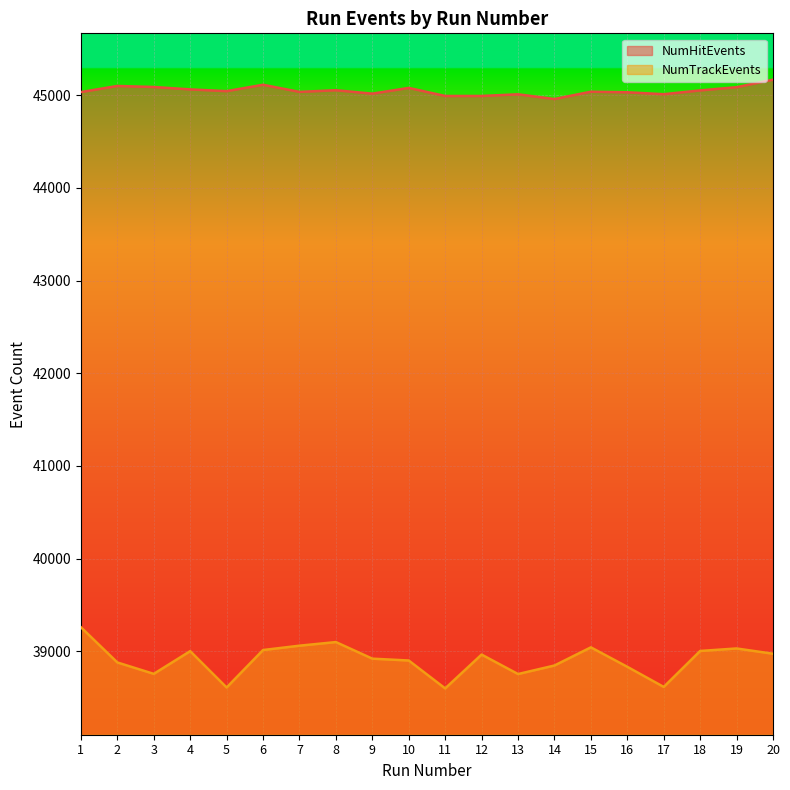

True or false: NumHitEvents and NumTrackEvents cross at least once.

False